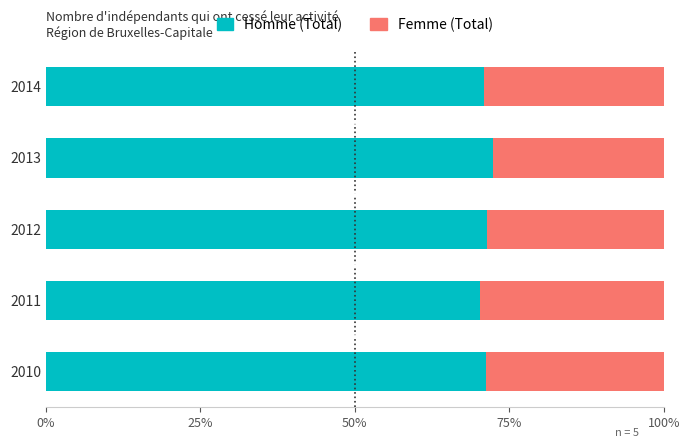

What are all the series names shown in the legend?

Homme (Total), Femme (Total)